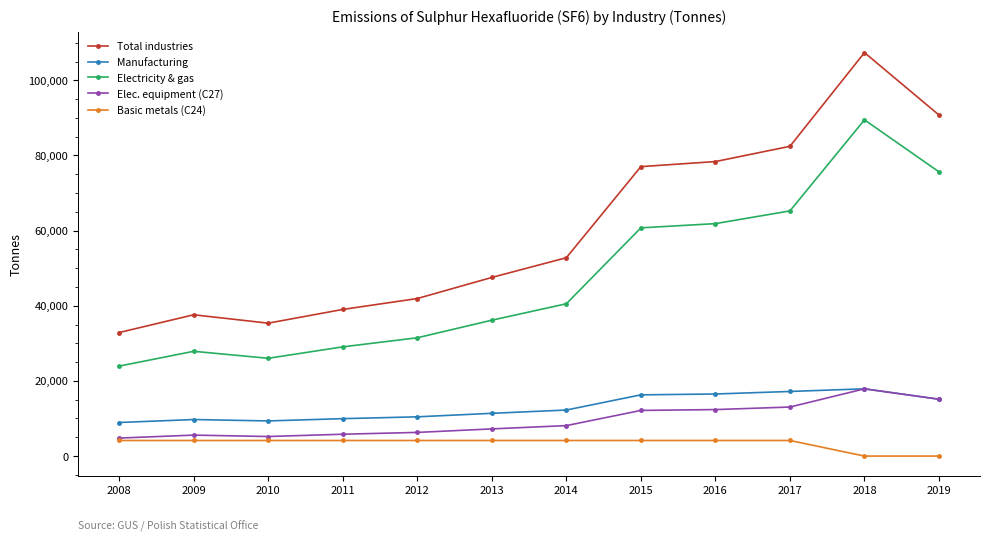

Does the chart have visible grid lines?

No